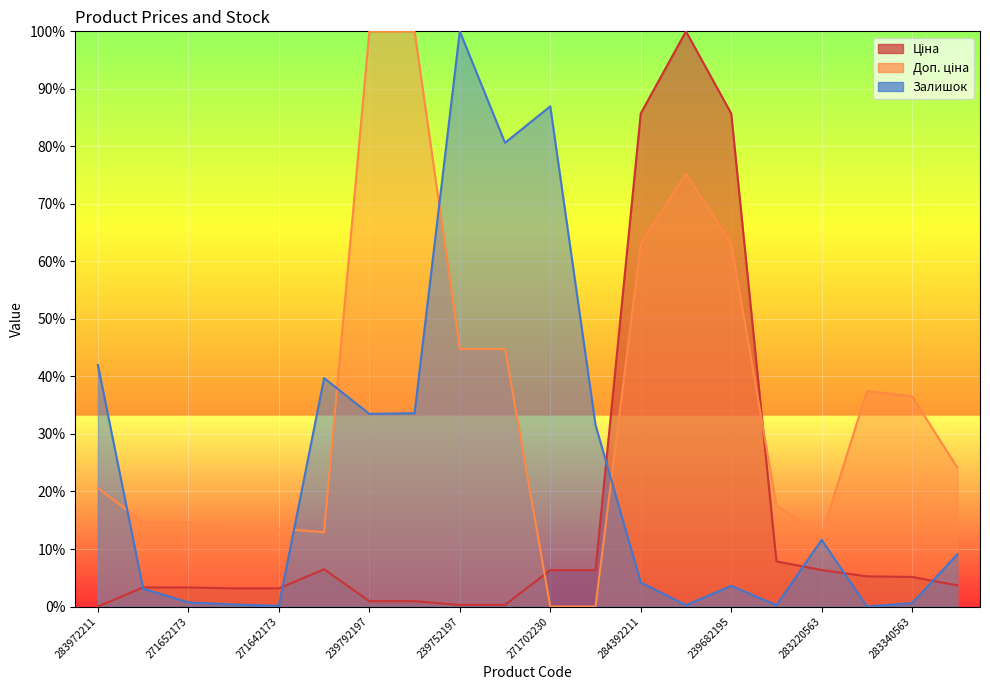

At which category does the chart reach its minimum across all series?

283972211